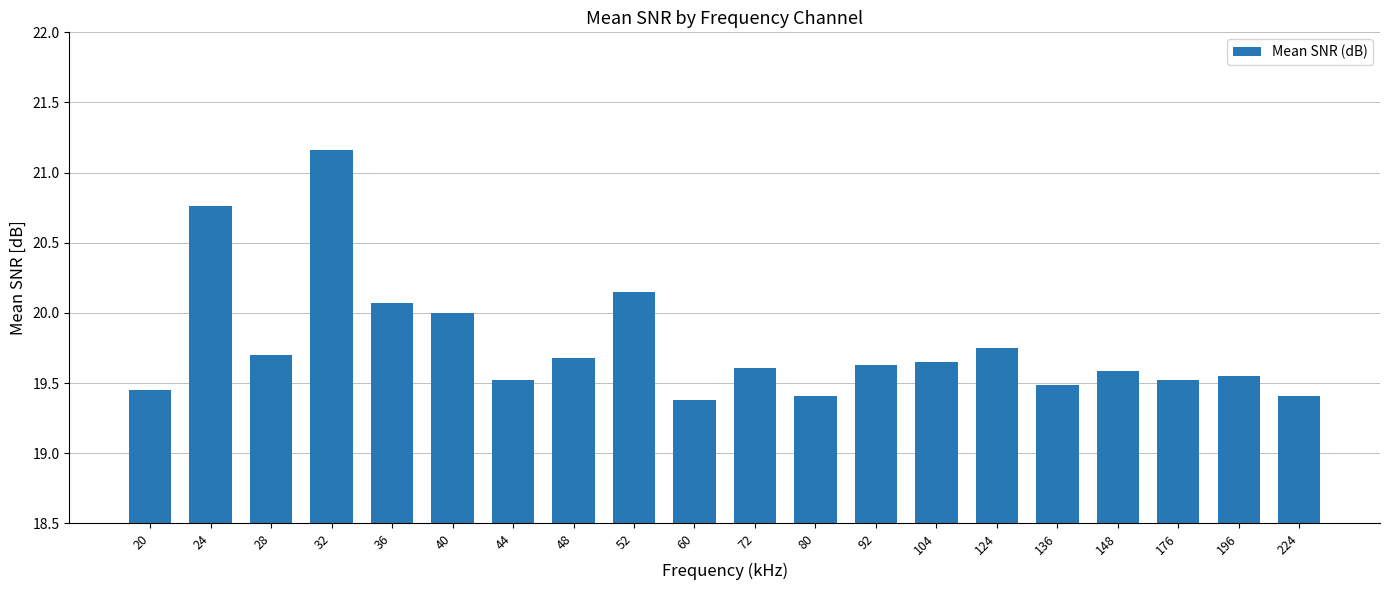

How many bars are there in total?

20